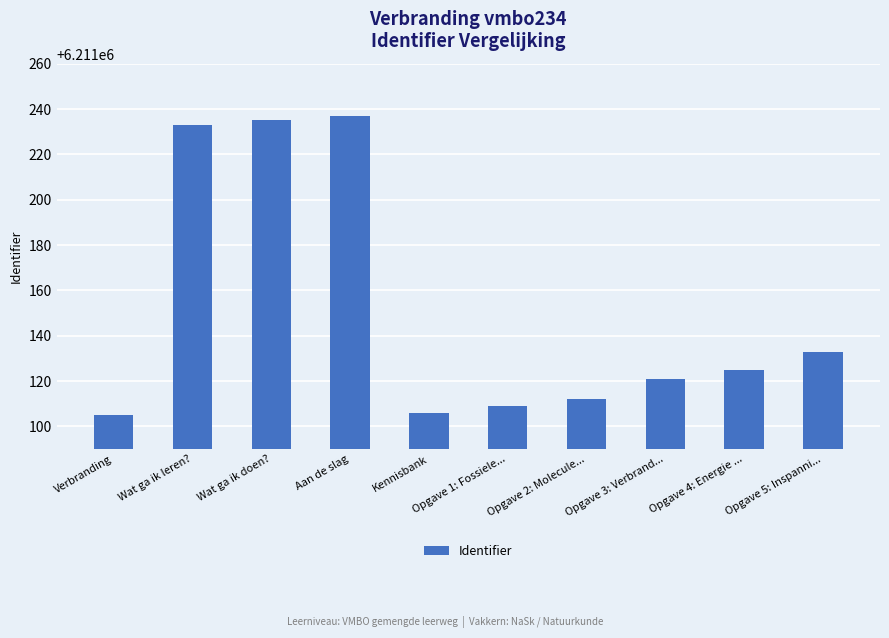

What is the maximum value shown in the chart?

6211237